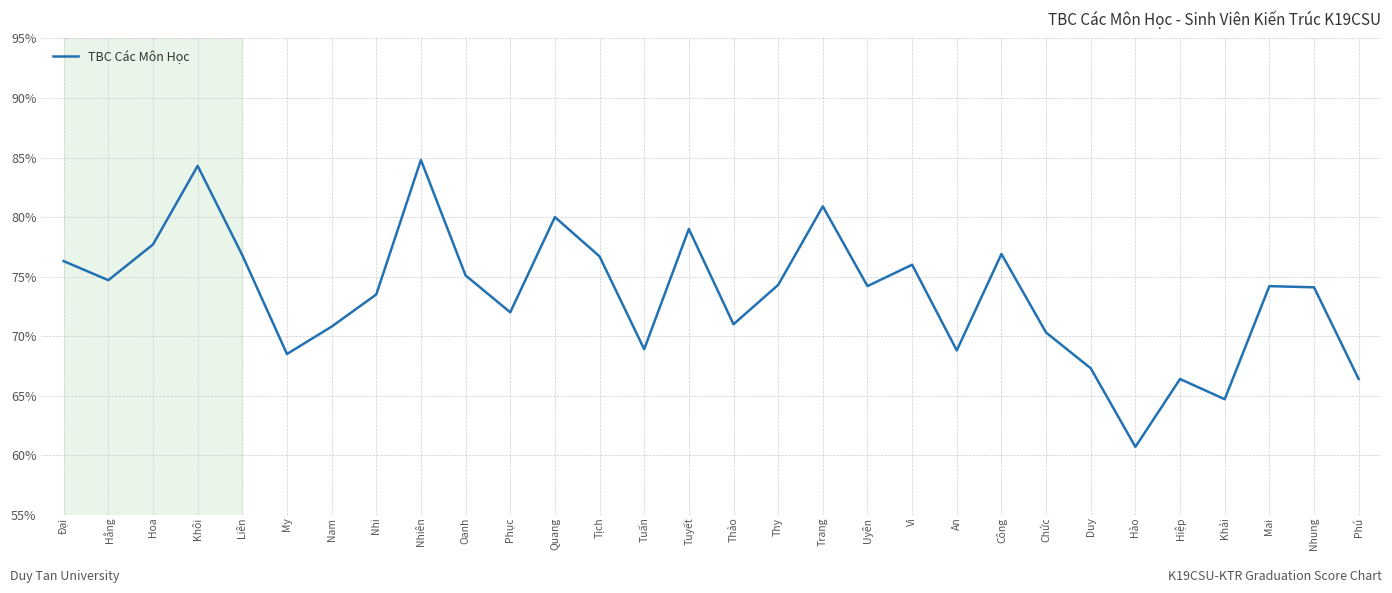

What position from the right is Hằng?

29